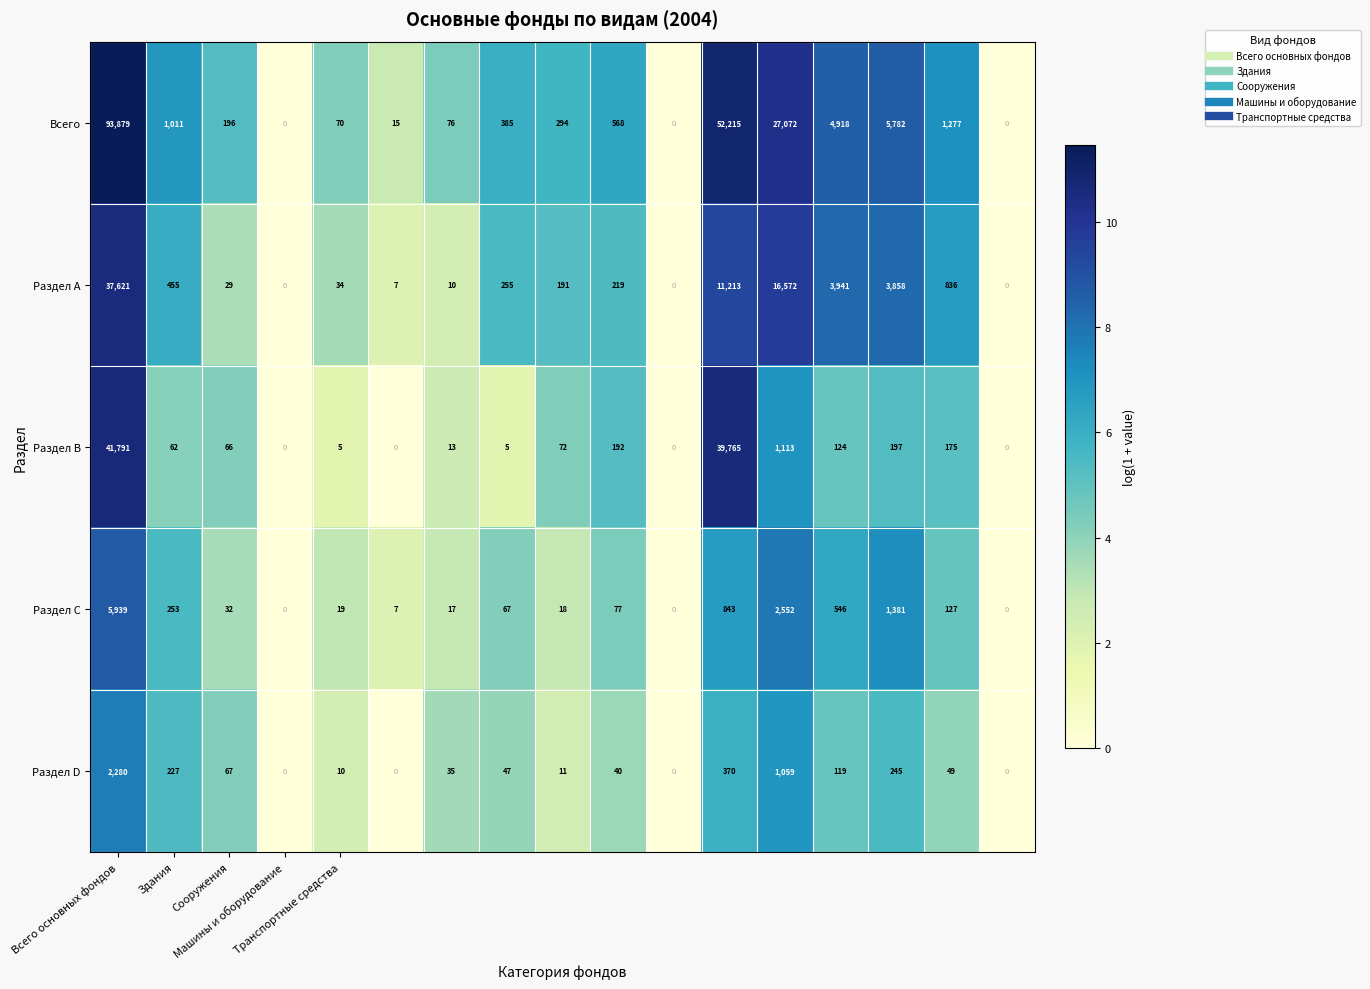

Rank the series by their maximum value, from lowest to highest.

Раздел D, Раздел С, Раздел А, Раздел В, Всего